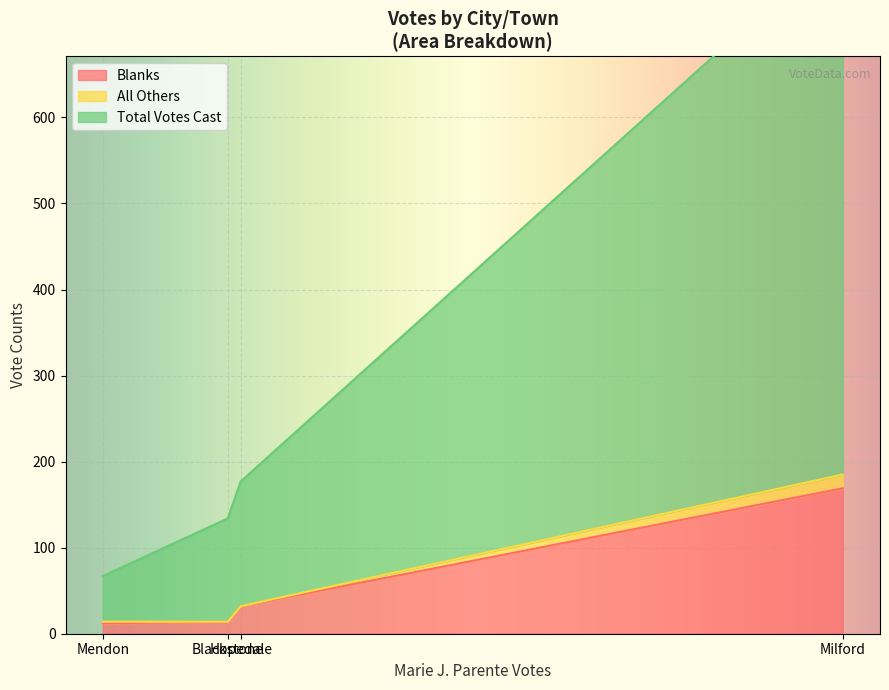

True or false: Blanks has more than 1 points higher than both neighbors.

False